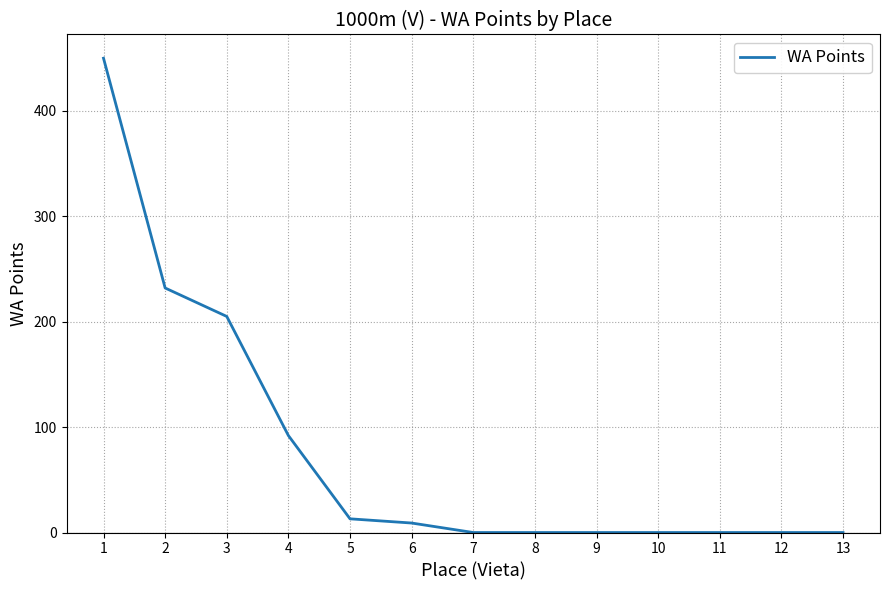

What is the greatest value displayed?

450